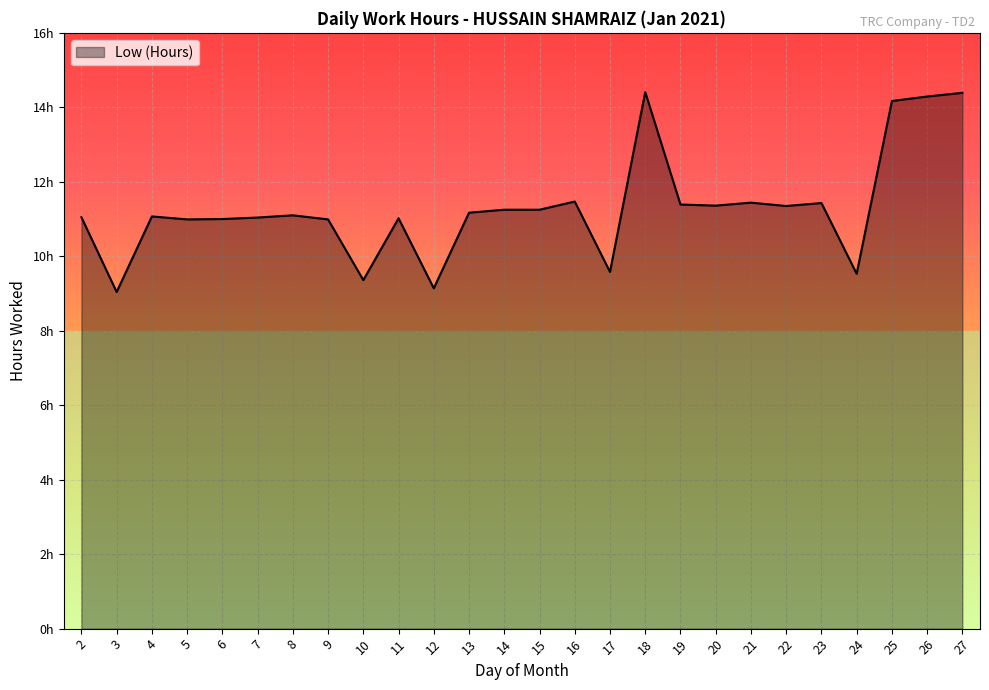

Does the chart have visible grid lines?

Yes